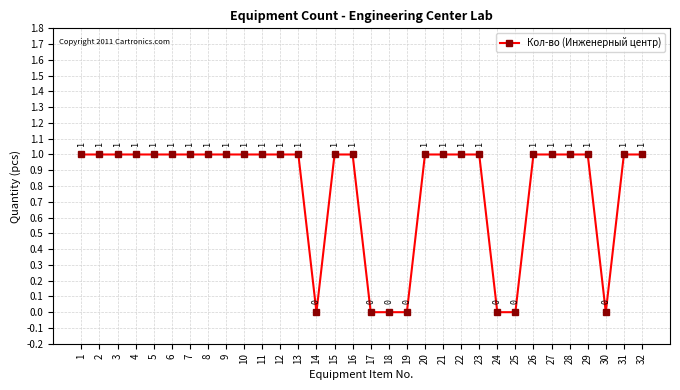

Is it true that the value at 25 is 0?

True